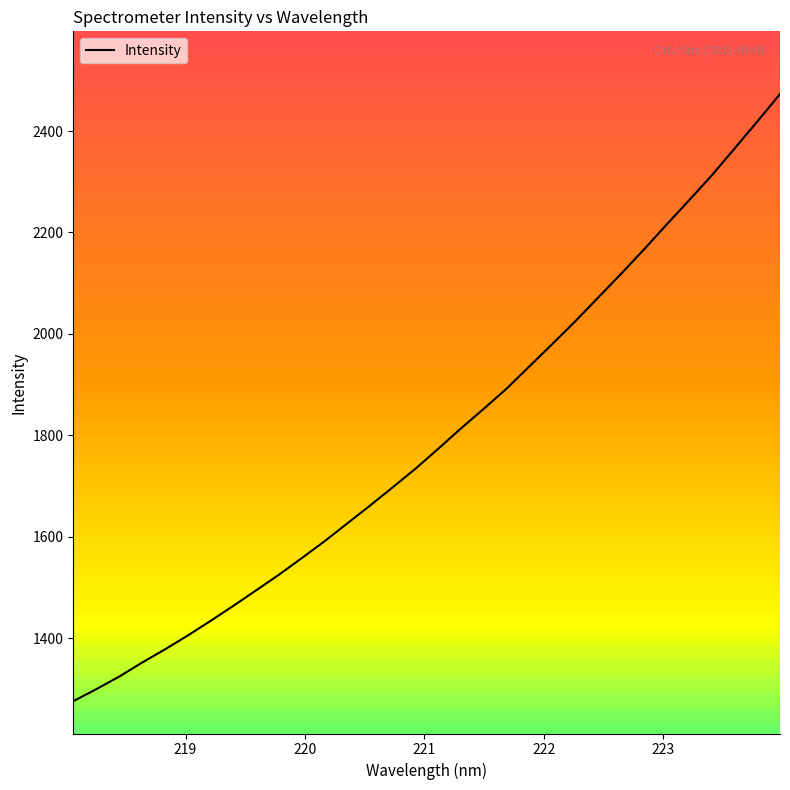

How many lines are shown in the chart?

1